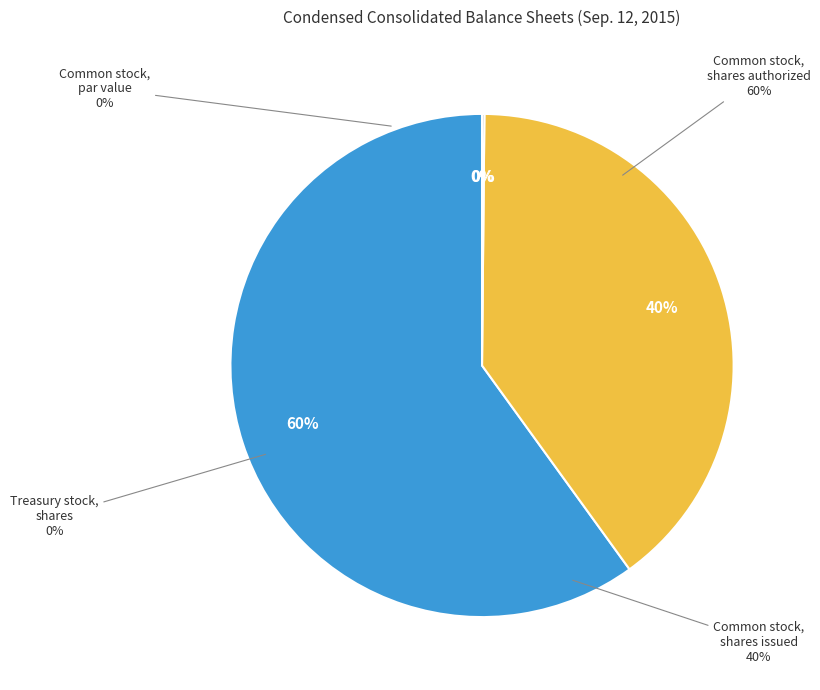

Is there any slice that represents more than half of the pie?

Yes